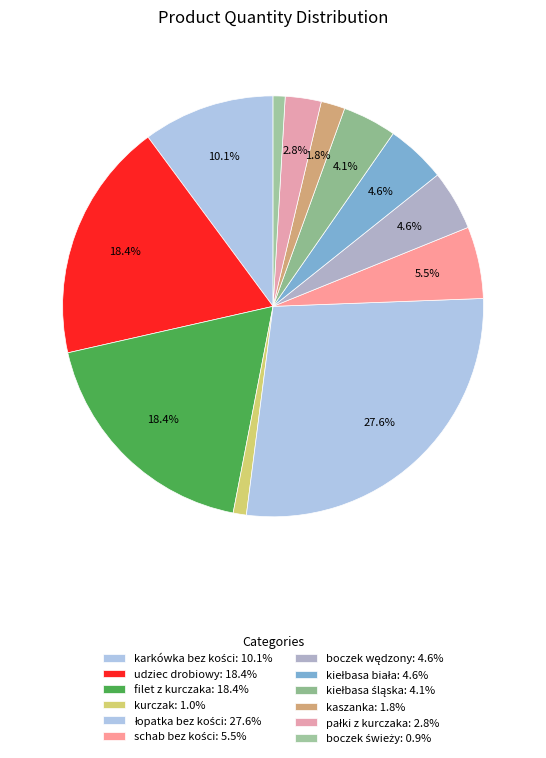

To the nearest percent, what is the difference between the largest and smallest slice percentages?

27%